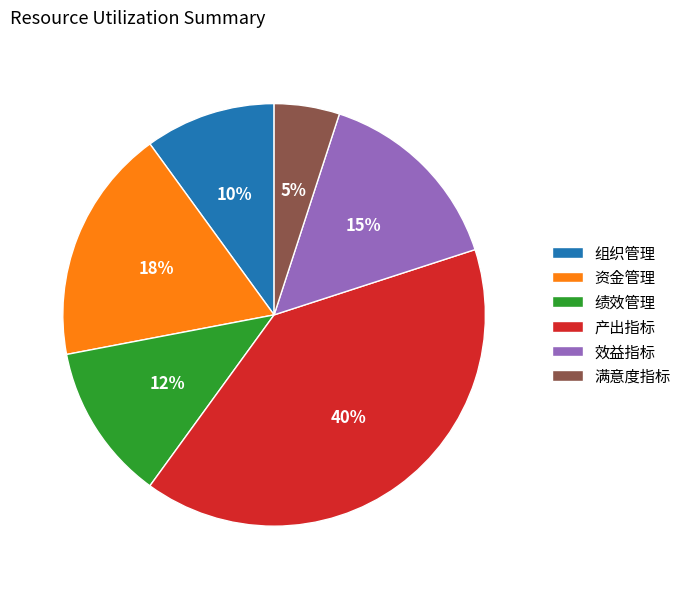

What is the ratio of the value at 绩效管理 to the value at 产出指标?

0.3